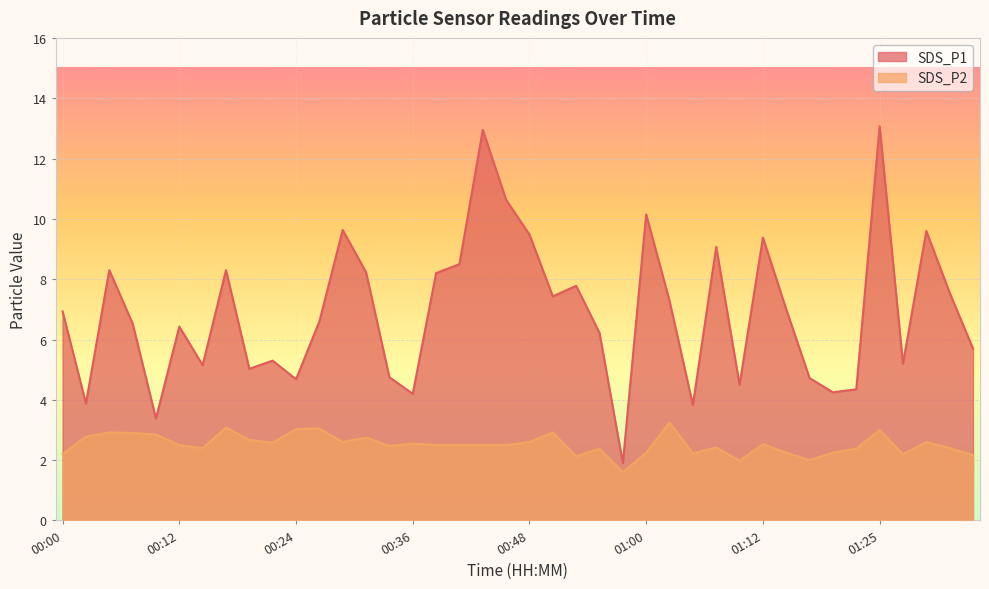

What is the maximum value for SDS_P2?

3.2